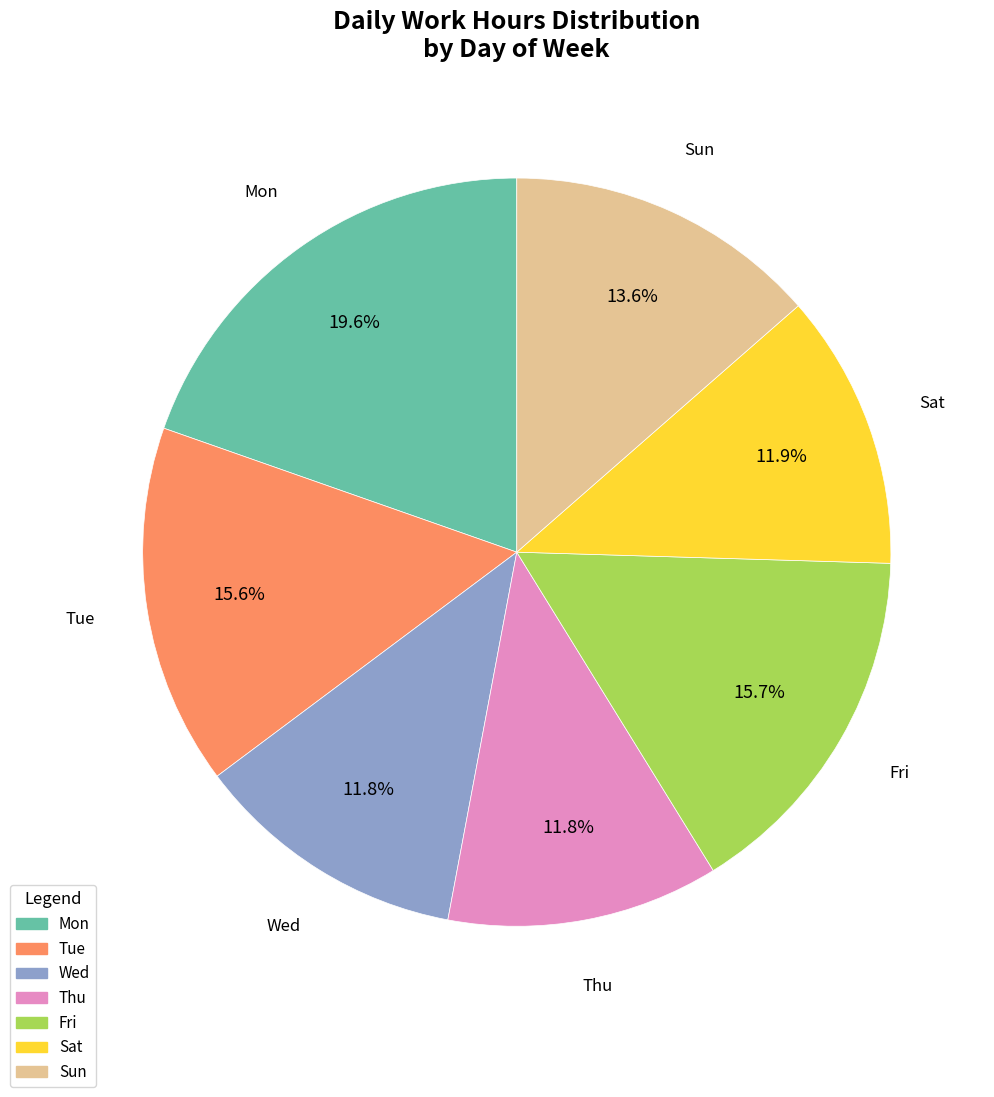

What is the total percentage of Thu and Fri?

27.5%